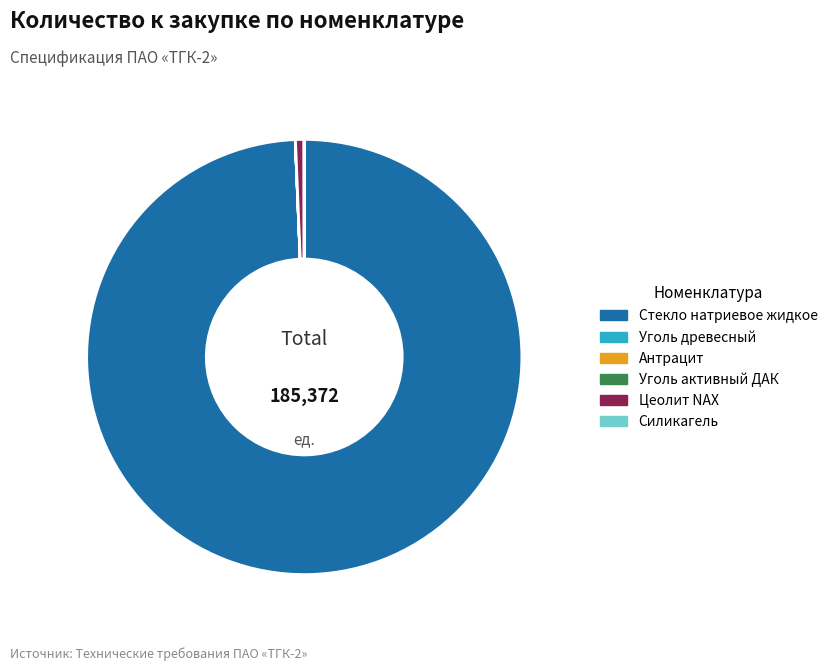

Which slice is the largest?

Стекло натриевое жидкое